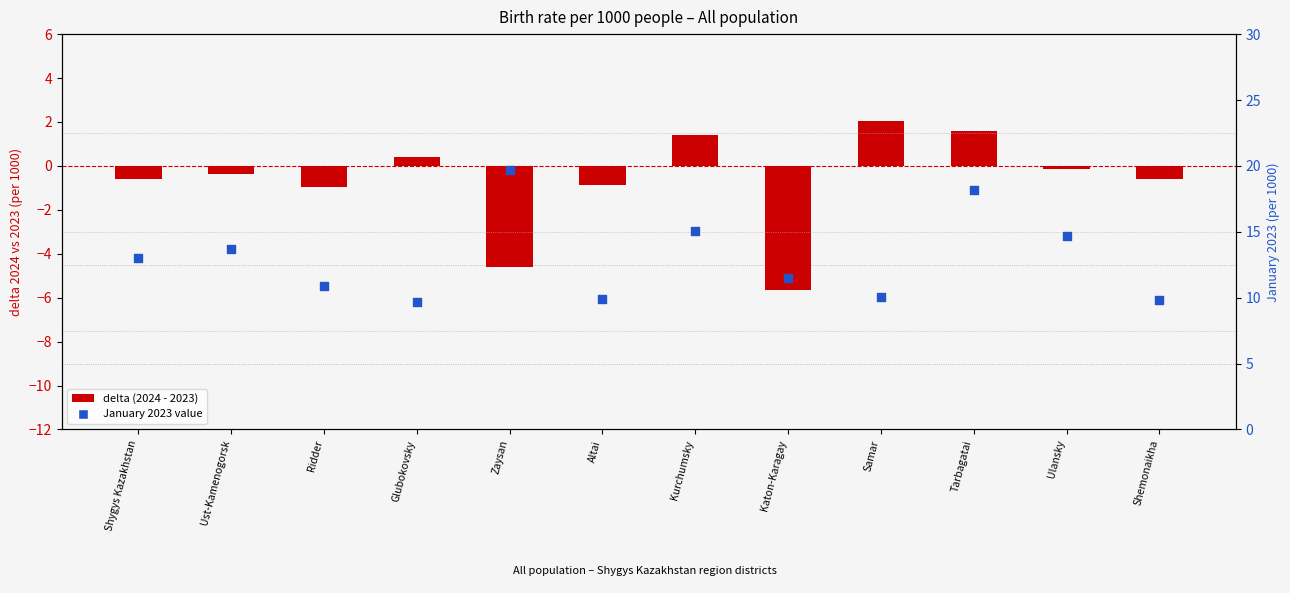

Which series reaches the minimum Y coordinate?

delta (2024 - 2023)